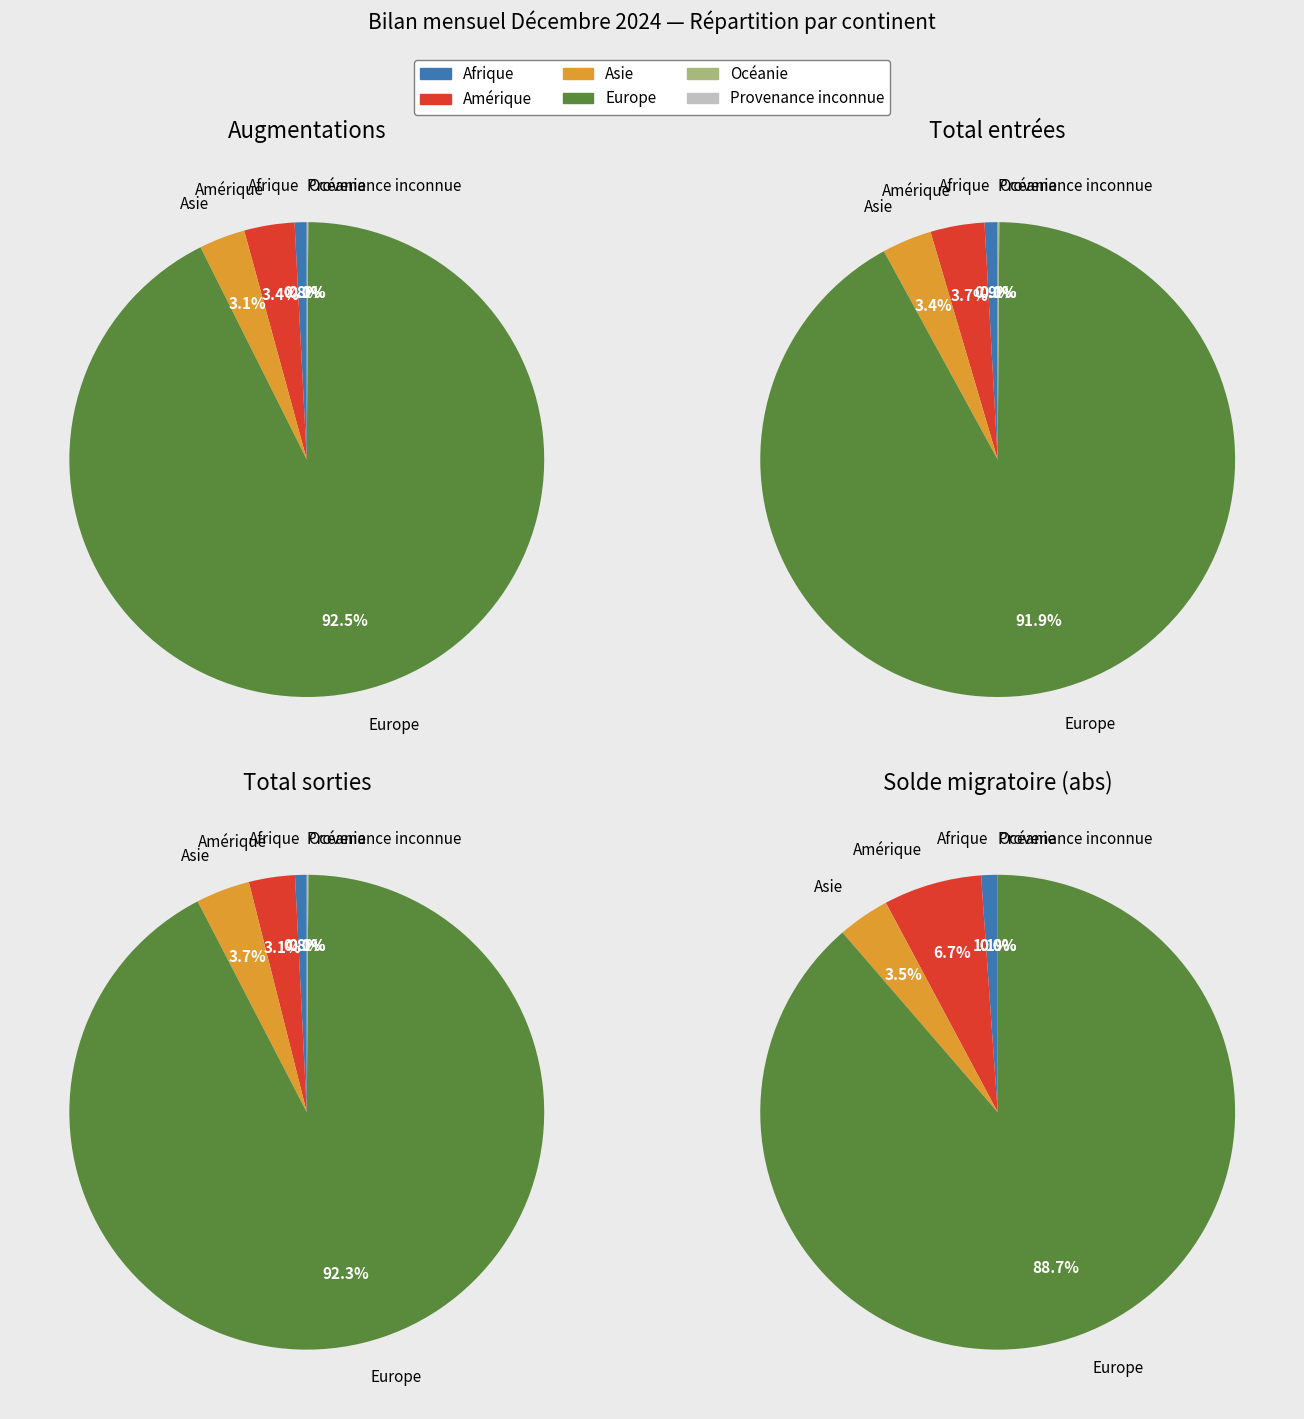

Between Provenance inconnue and Afrique, which is larger?

Afrique